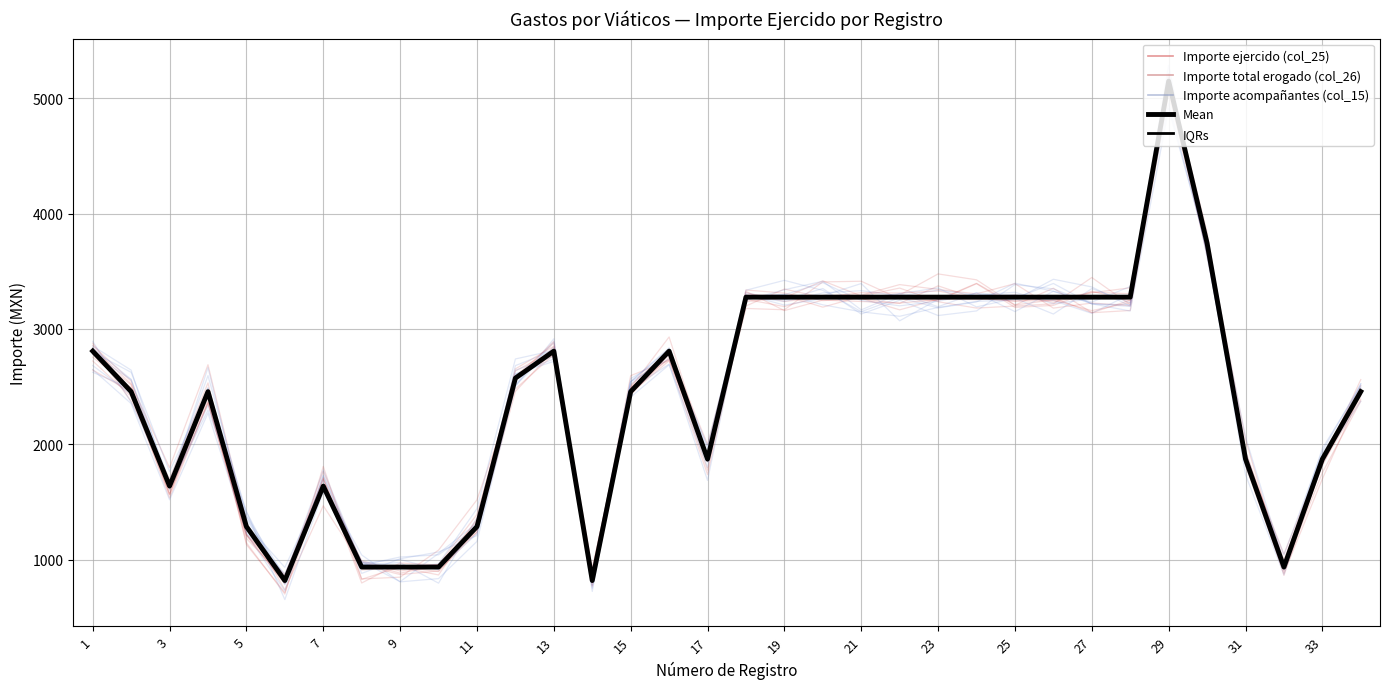

What is the lowest value of the IQRs series?

819